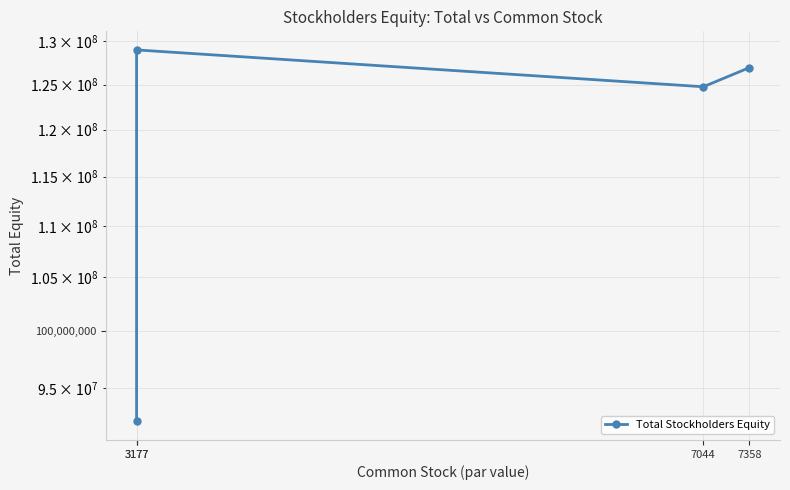

What is the minimum value shown in the chart?

92154193